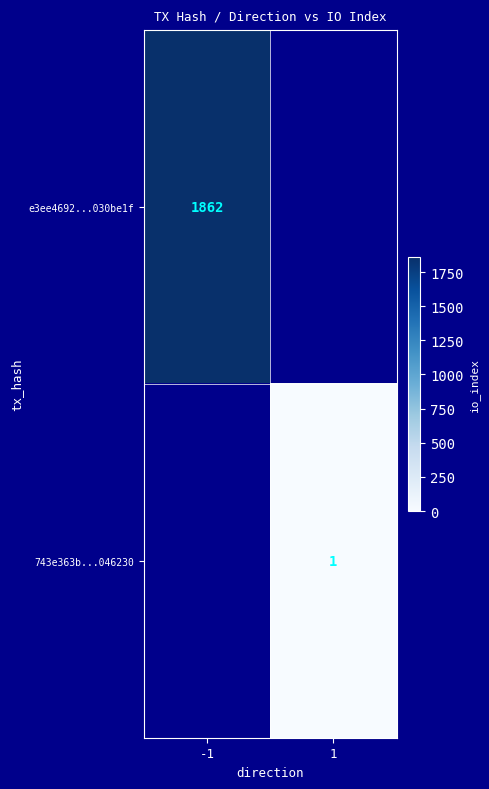

True or false: e3ee4692...030be1f has a value of 1862 at -1.

True